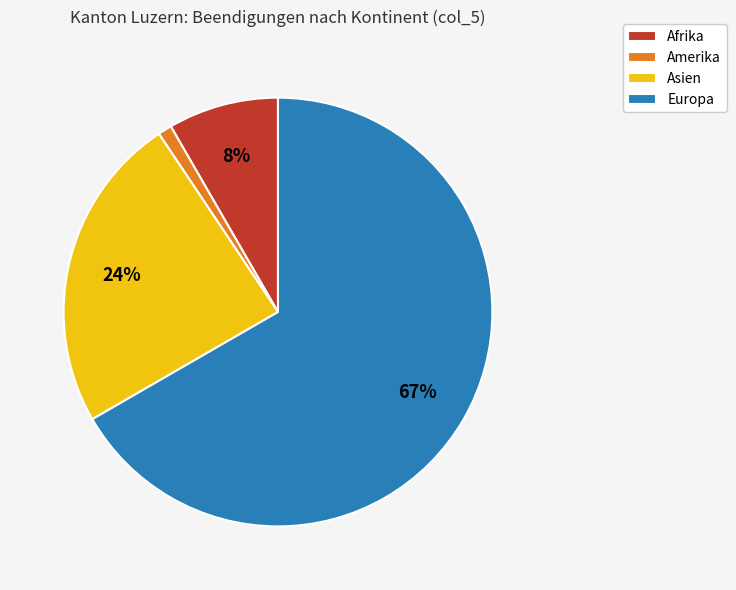

Which slice is the largest?

Europa